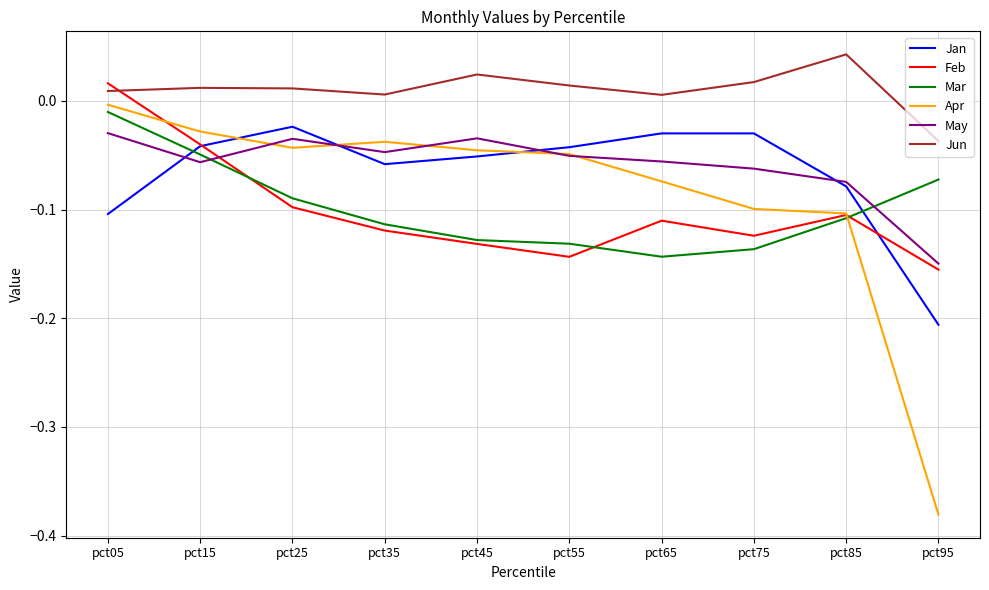

After their last crossing, which series has the higher values: Mar or May?

Mar